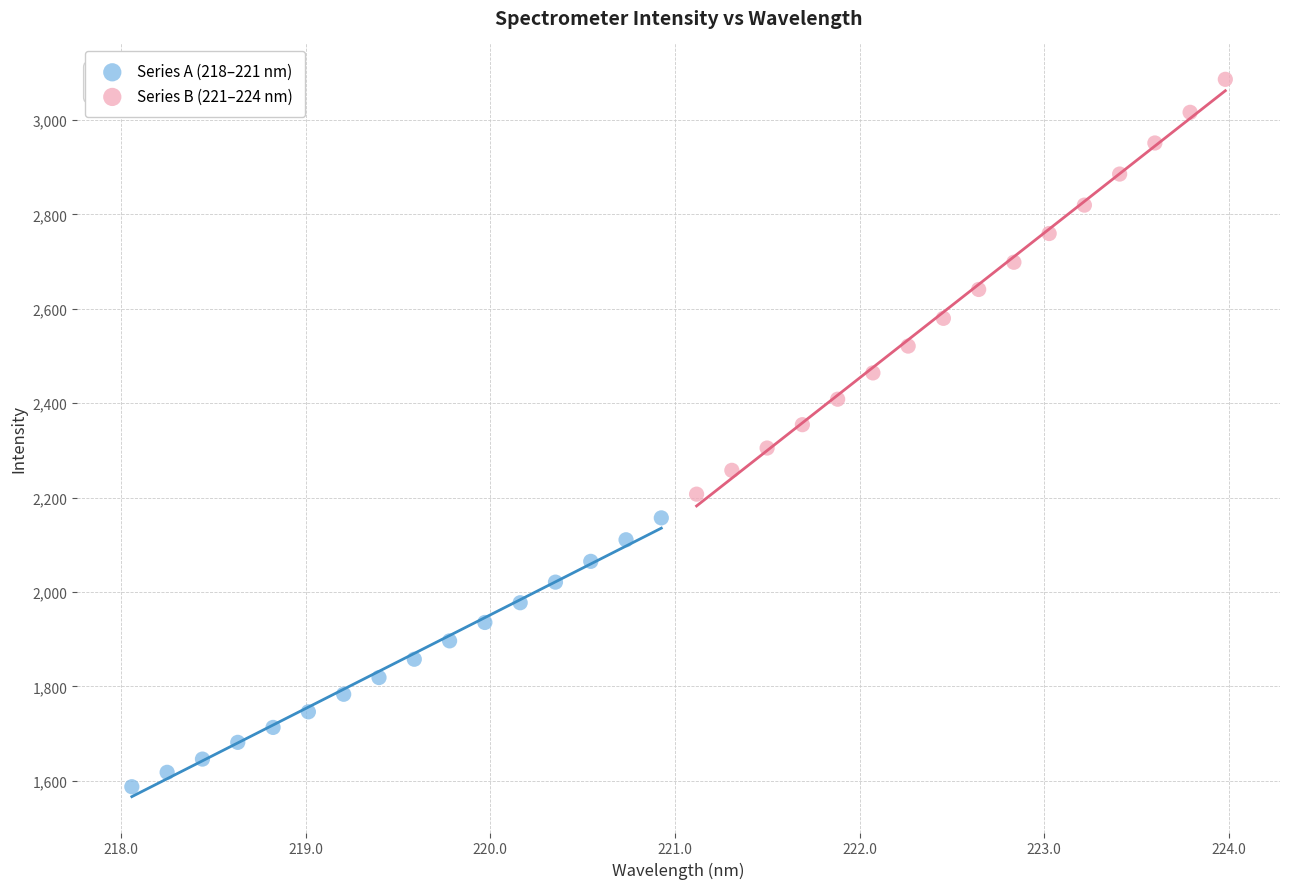

Which series has the widest spread of Y values?

Series B (221–224 nm)